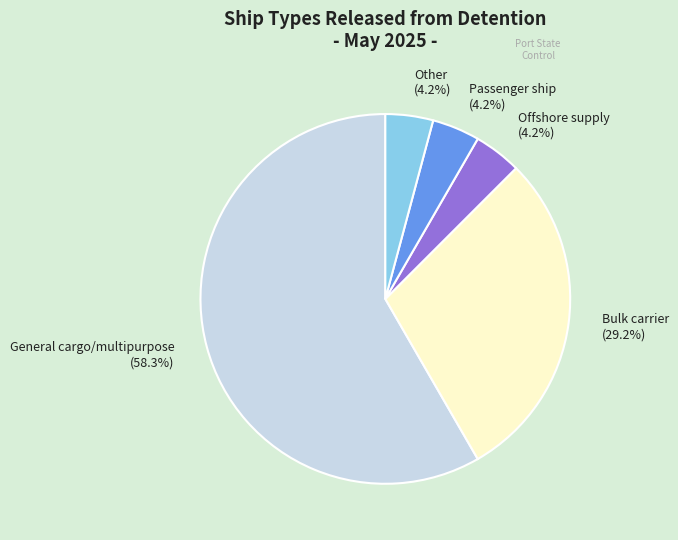

Between General cargo/multipurpose (58.3%) and Bulk carrier (29.2%), which is larger?

General cargo/multipurpose (58.3%)